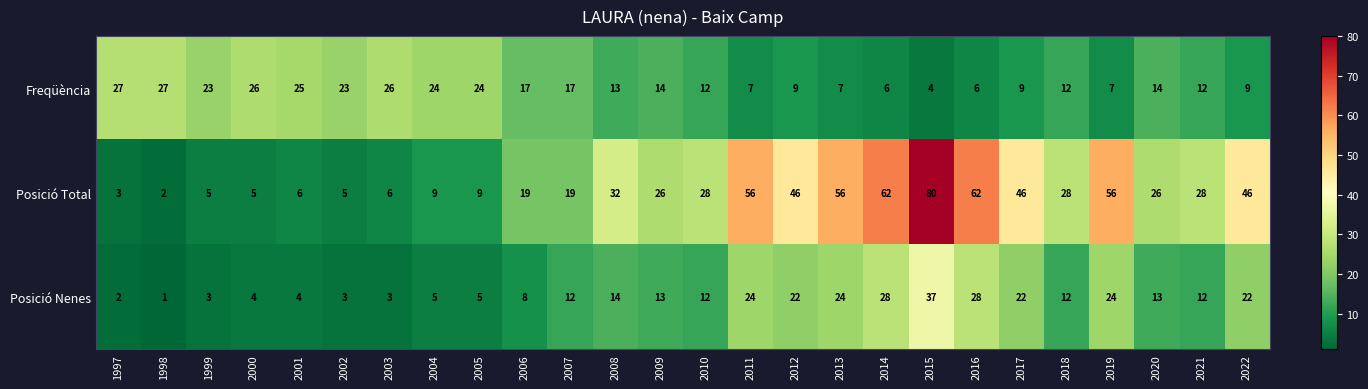

What is the maximum value shown in the chart?

80